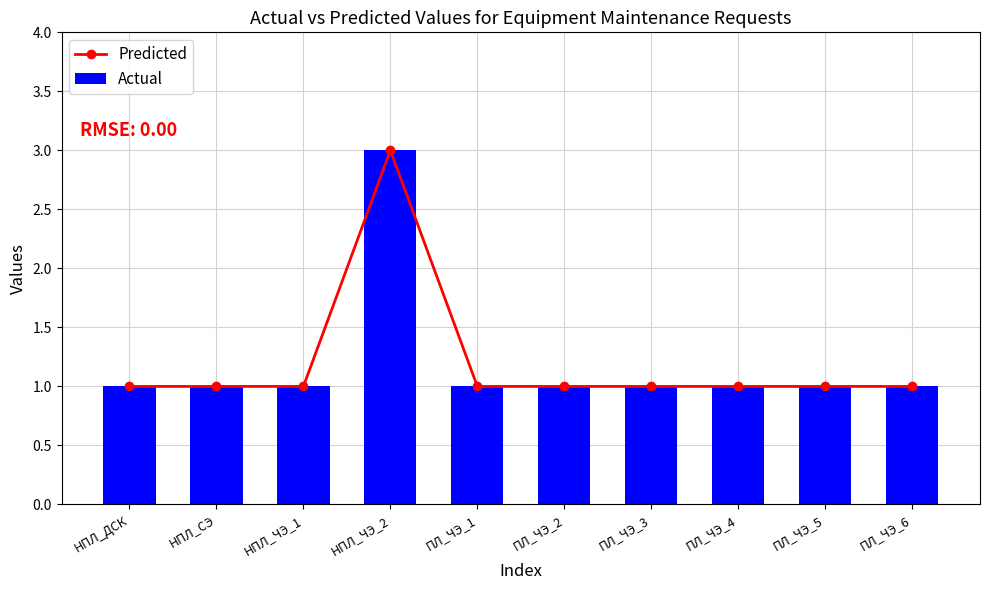

What is the value of the Actual bar at the 2nd from the left?

1